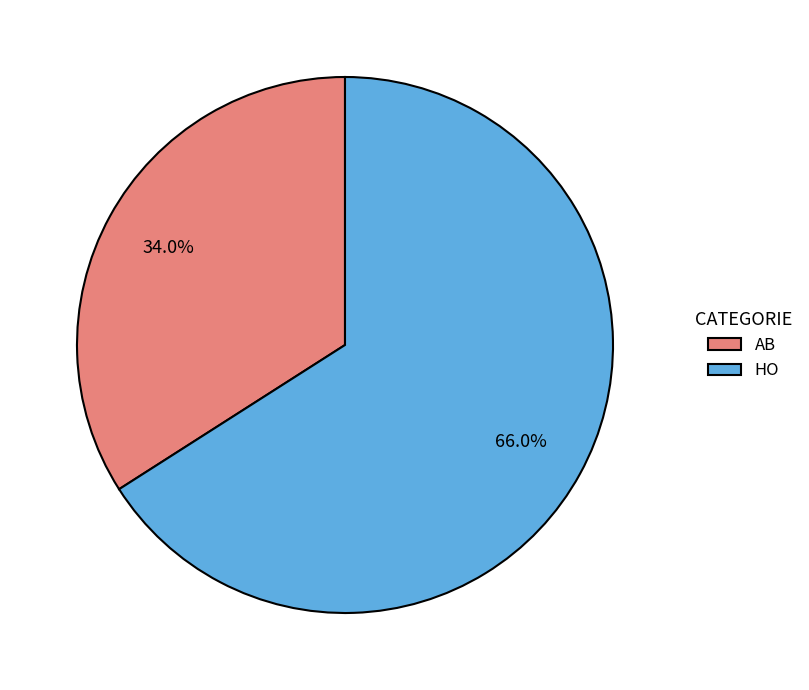

How many slices are in this pie chart?

2